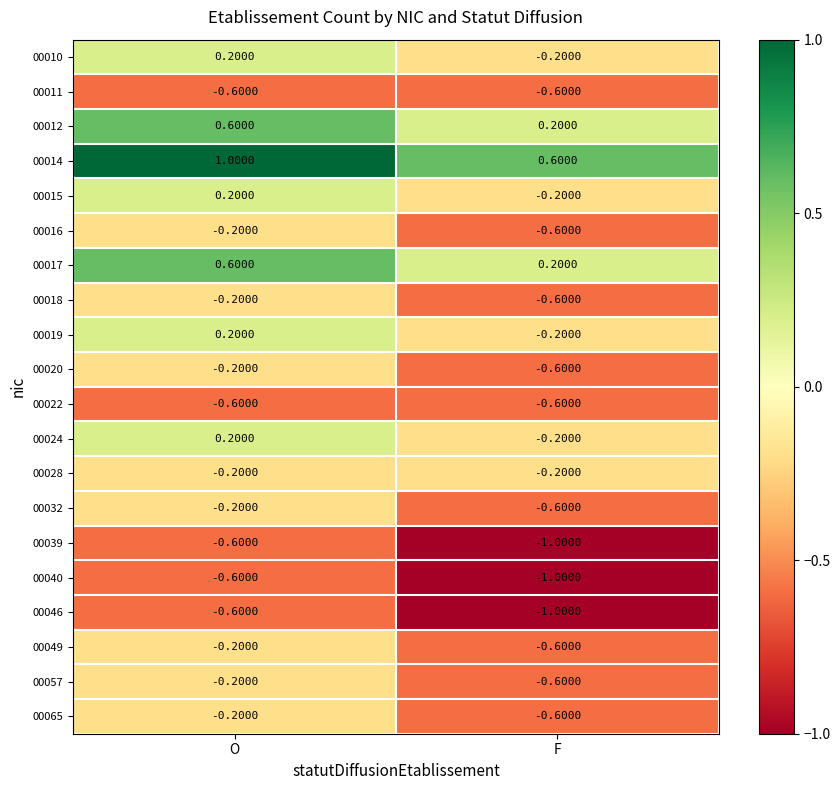

Rank the categories by 00040 value from lowest to highest.

F, O